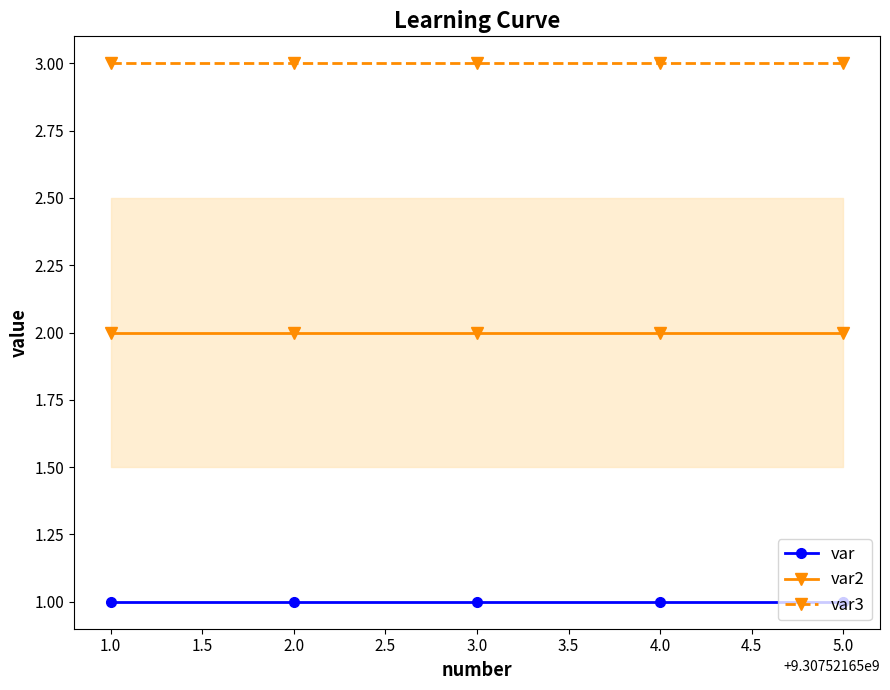

Which series has the largest total across all categories?

var3